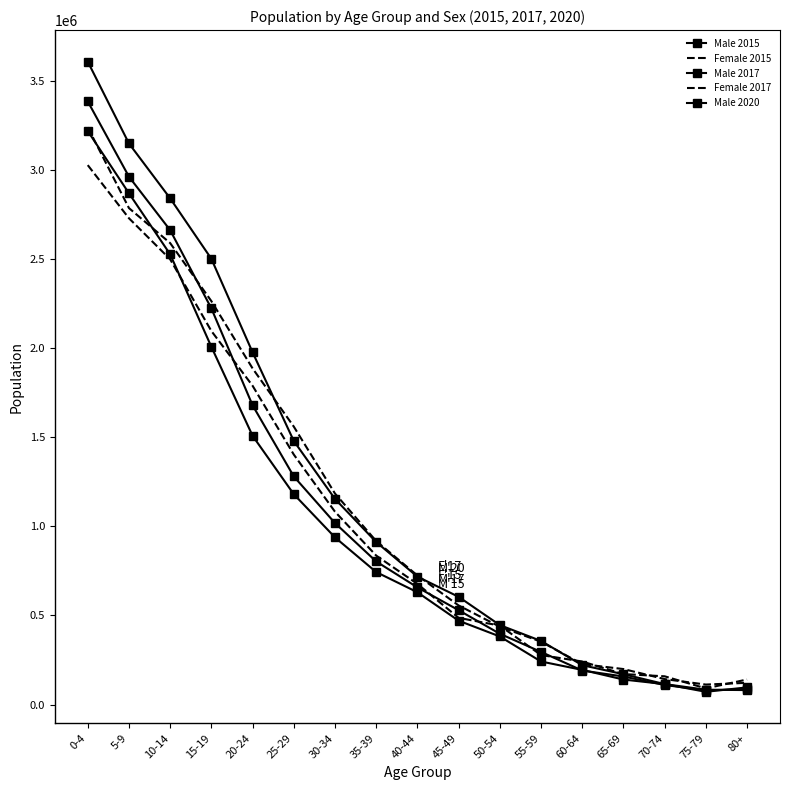

What is the value of the Male 2015 point at the 5th from the left?

1509200